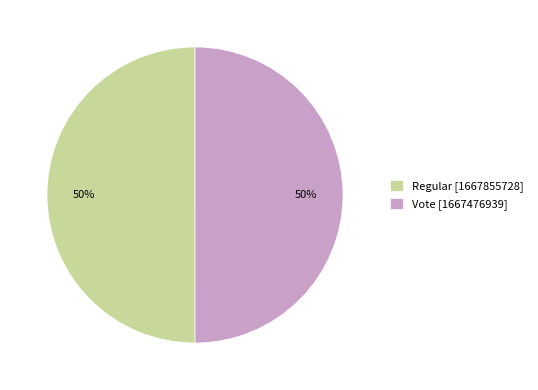

The Vote slice represents 50% of the pie. True or false?

True